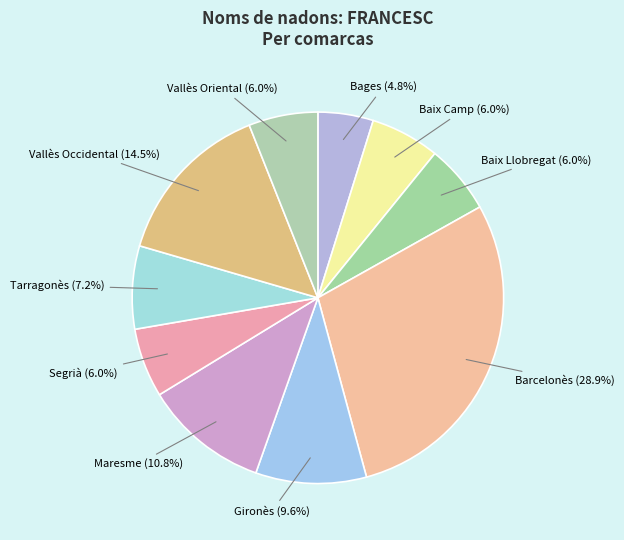

To the nearest percent, what is the difference between the largest and smallest slice percentages?

24%